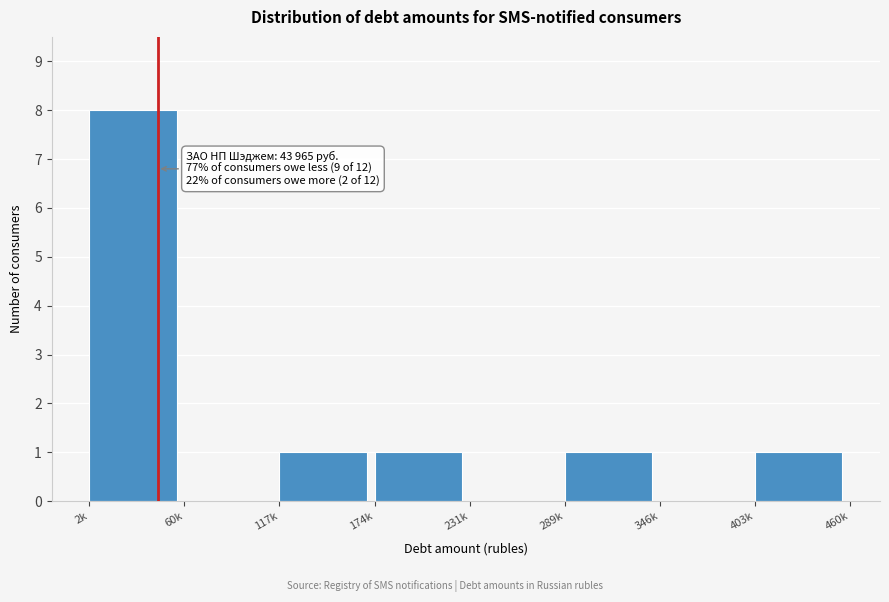

Reading left to right, what are all the values shown in this chart?

2k=8	60k=0	117k=1	174k=1	231k=0	289k=1	346k=0	403k=1